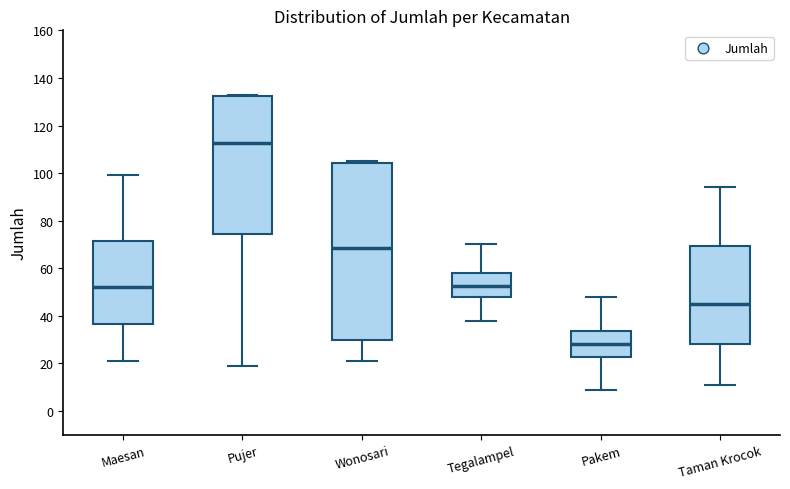

Which box's median line is the highest?

Pujer